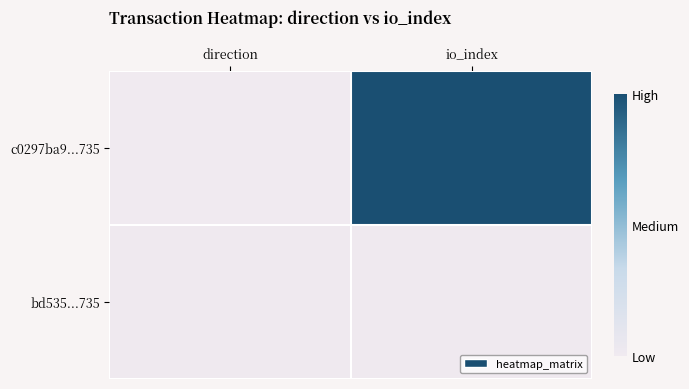

Which label corresponds to the largest value in the chart?

io_index